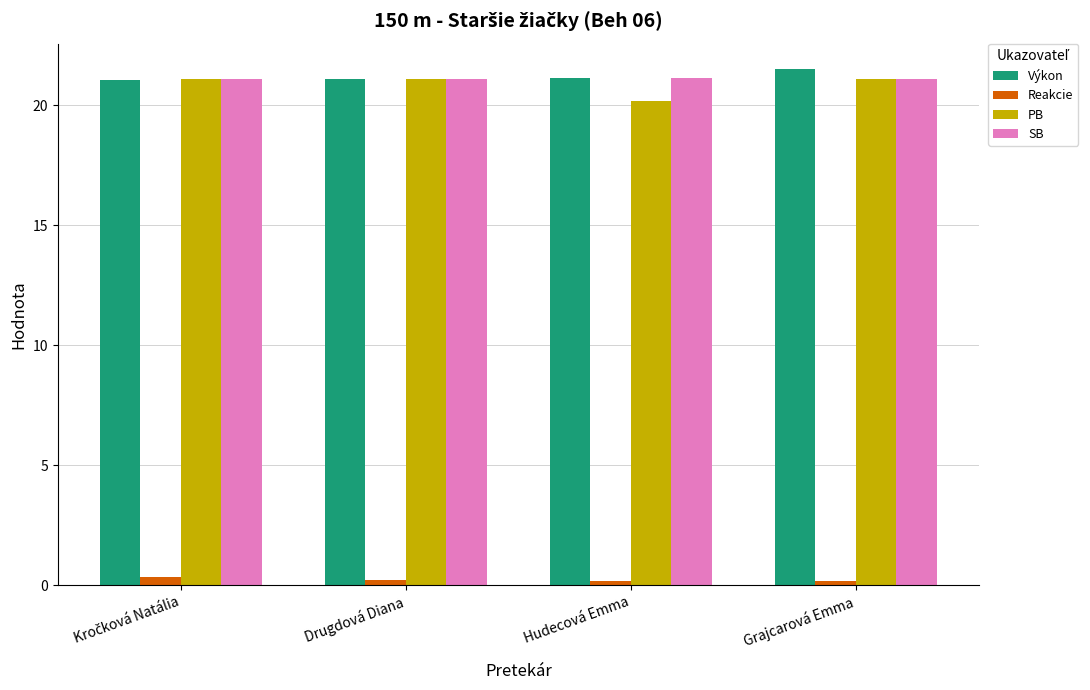

Which series changed the most between Drugdová Diana and Hudecová Emma?

PB